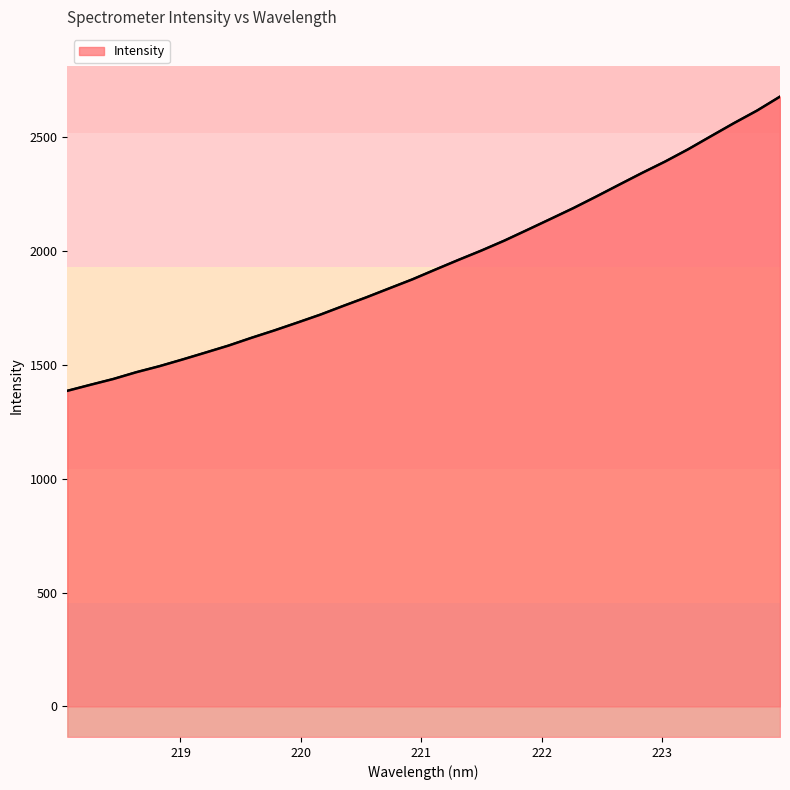

How many lines are shown in the chart?

1